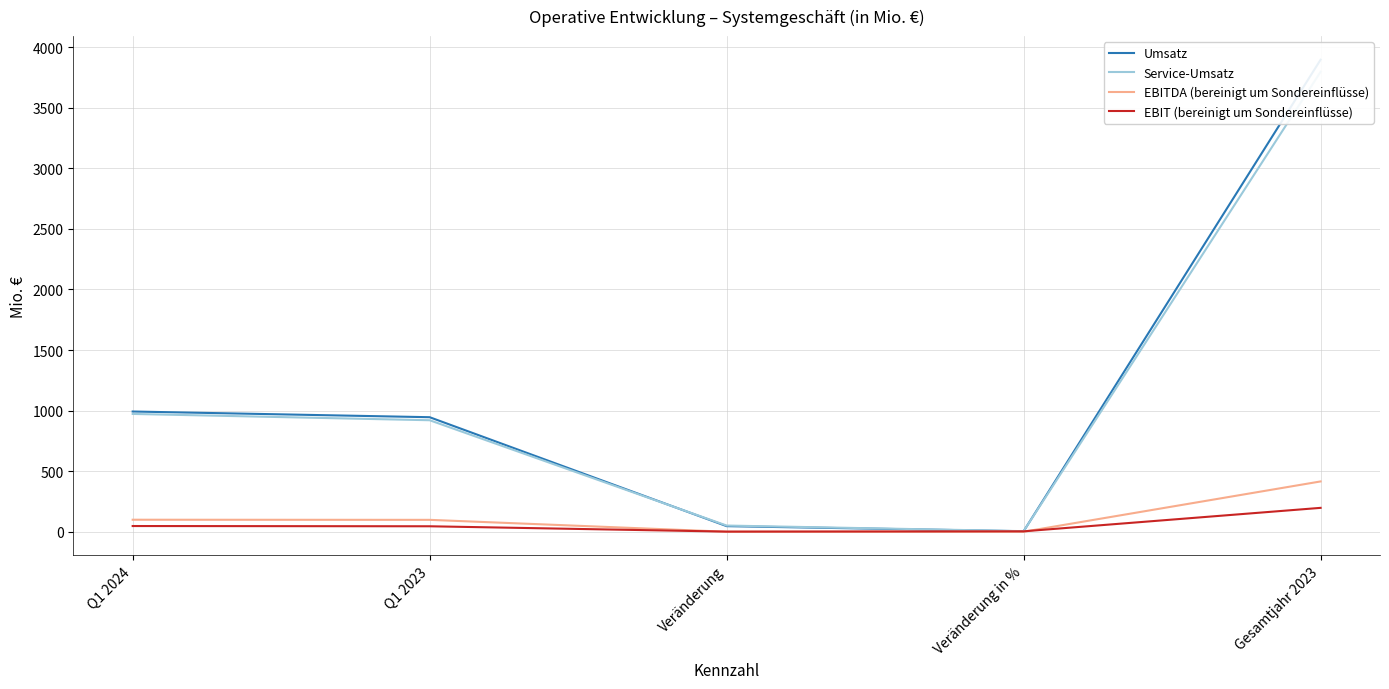

What is the maximum value shown in the chart?

3896.0